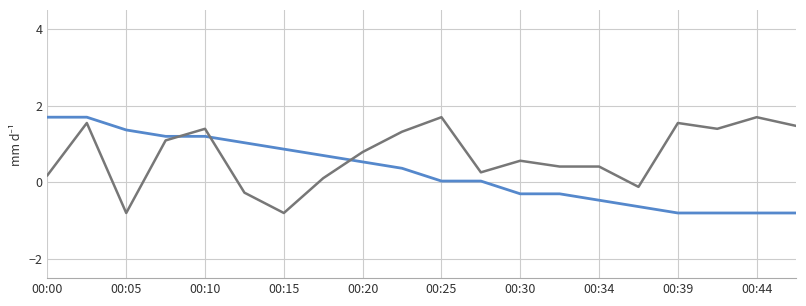

What is the maximum value shown in the chart?

1.7